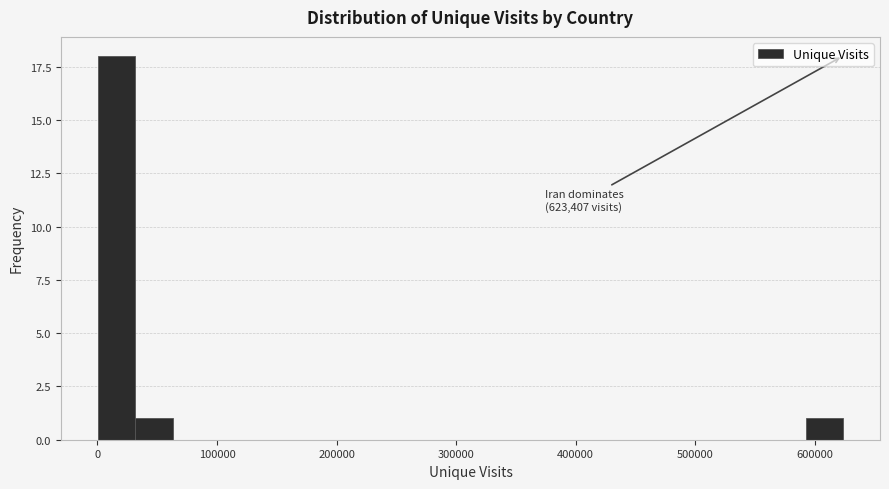

Around what value on the x-axis is the tallest bar? Give the approximate position of its centre, as read against the axis.

20000